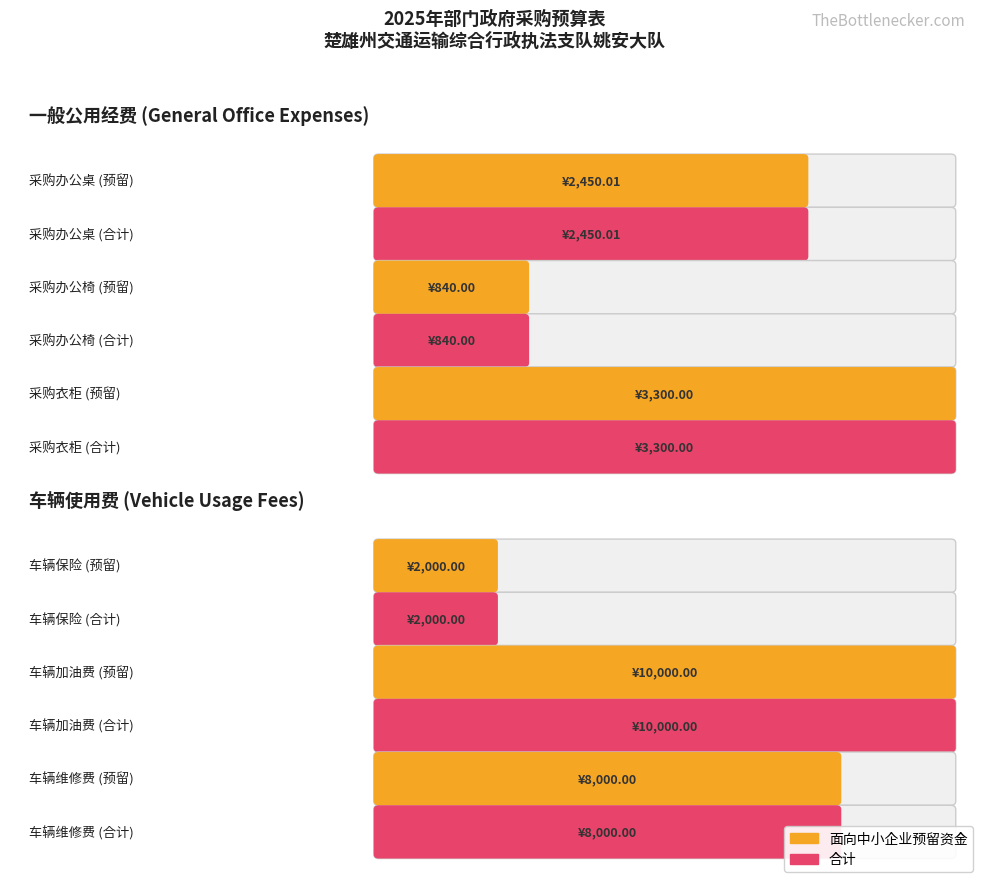

Reading left to right, extract all data points from this chart.

面向中小企业预留资金: 2450.0	840.0	3300.0	2000.0	10000.0	8000.0
合计: 2450.0	840.0	3300.0	2000.0	10000.0	8000.0